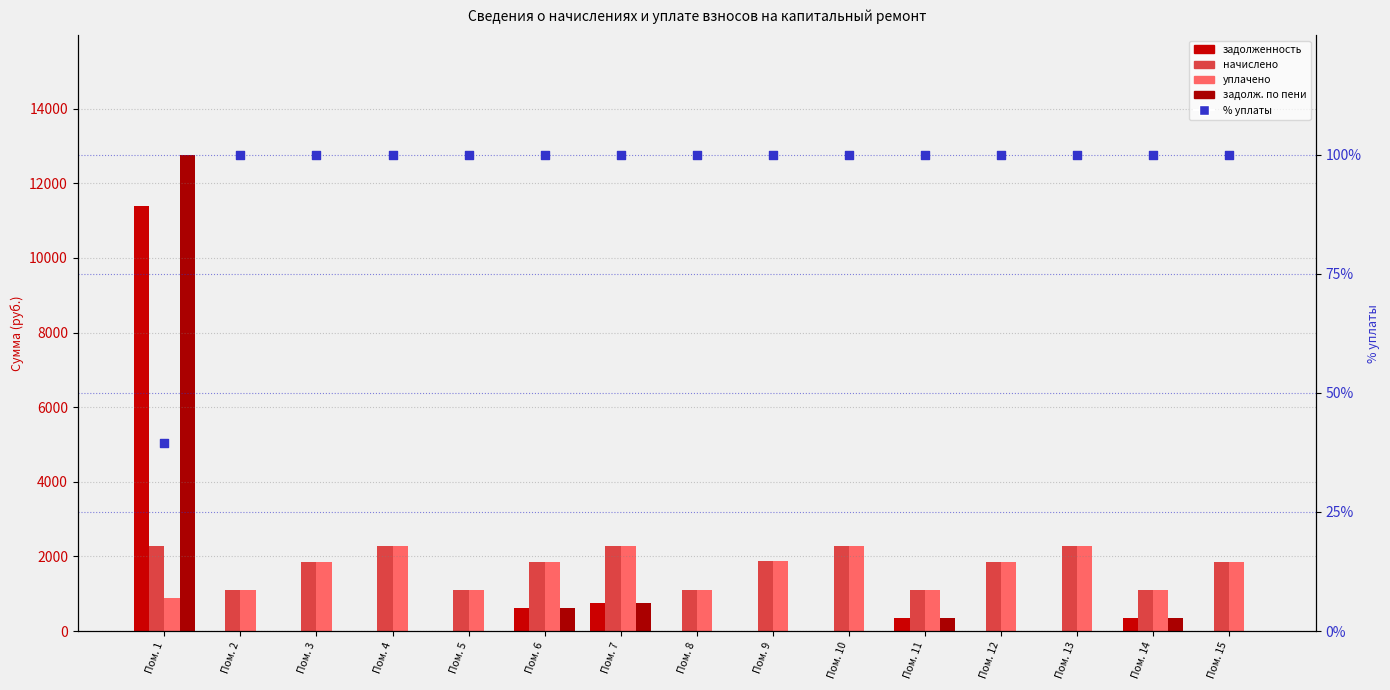

What are all the series names shown in the legend?

задолженность, начислено, уплачено, задолженность по пени, процент уплаты